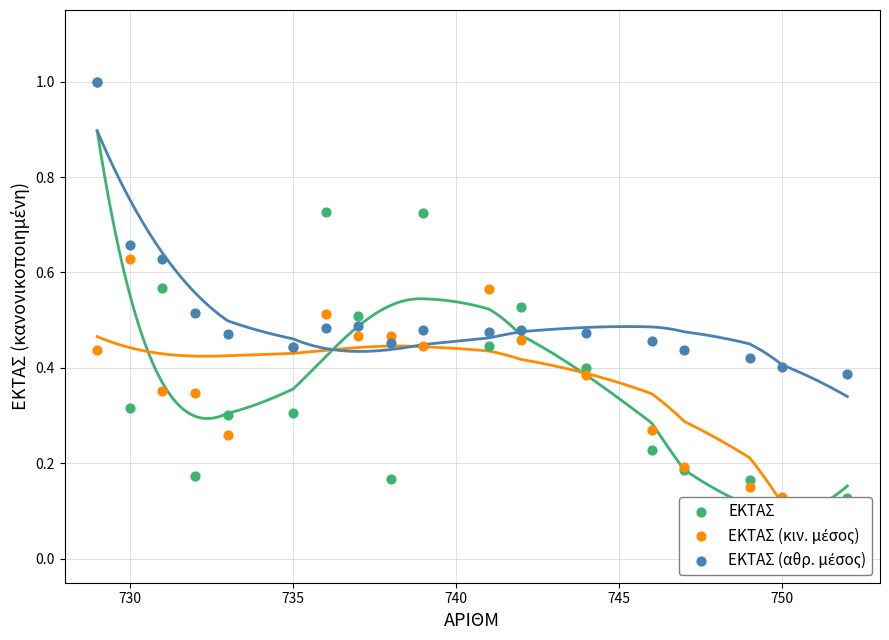

Which series contains the lowest Y value?

ΕΚΤΑΣ (κιν. μέσος)